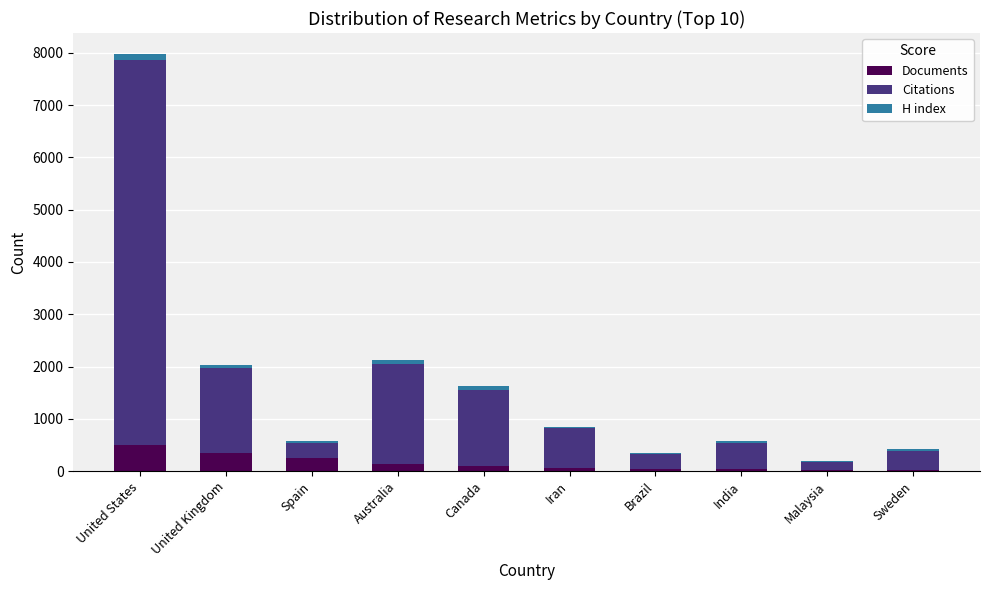

At which category is the sum across all series the highest?

United States